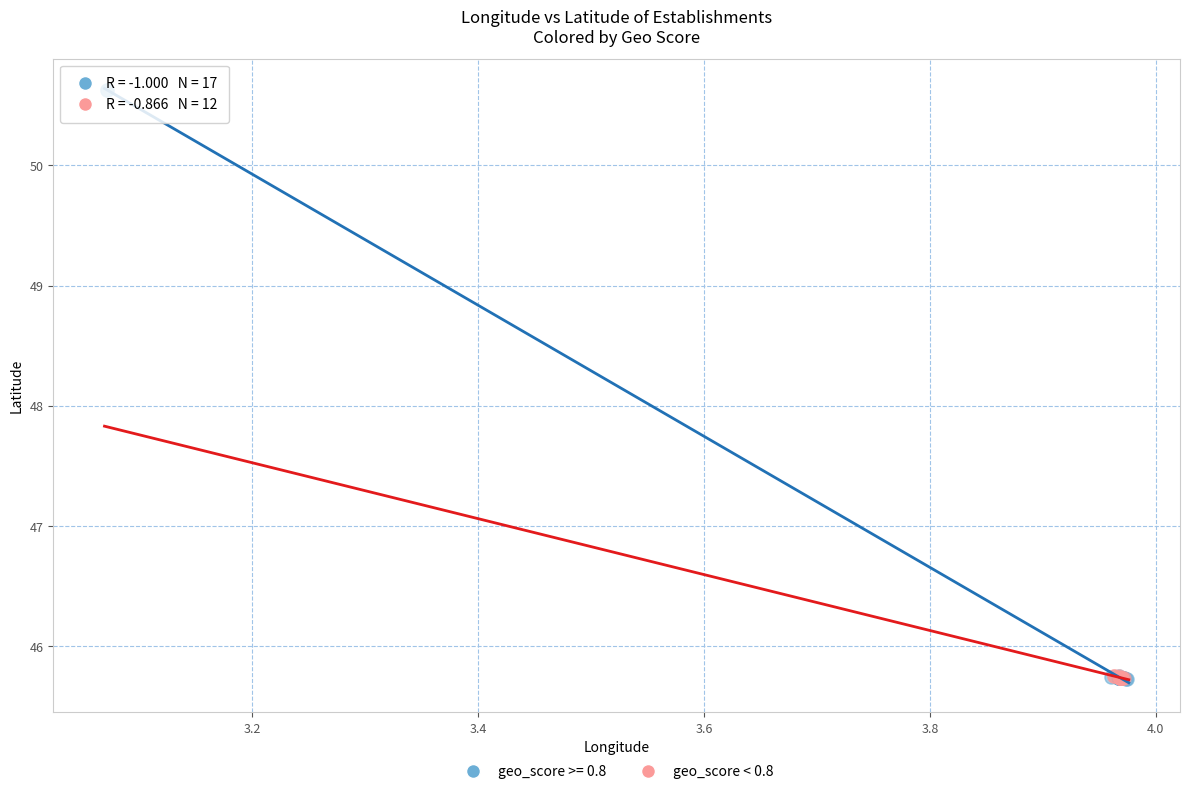

Which series contains the highest Y value?

geo_score >= 0.8